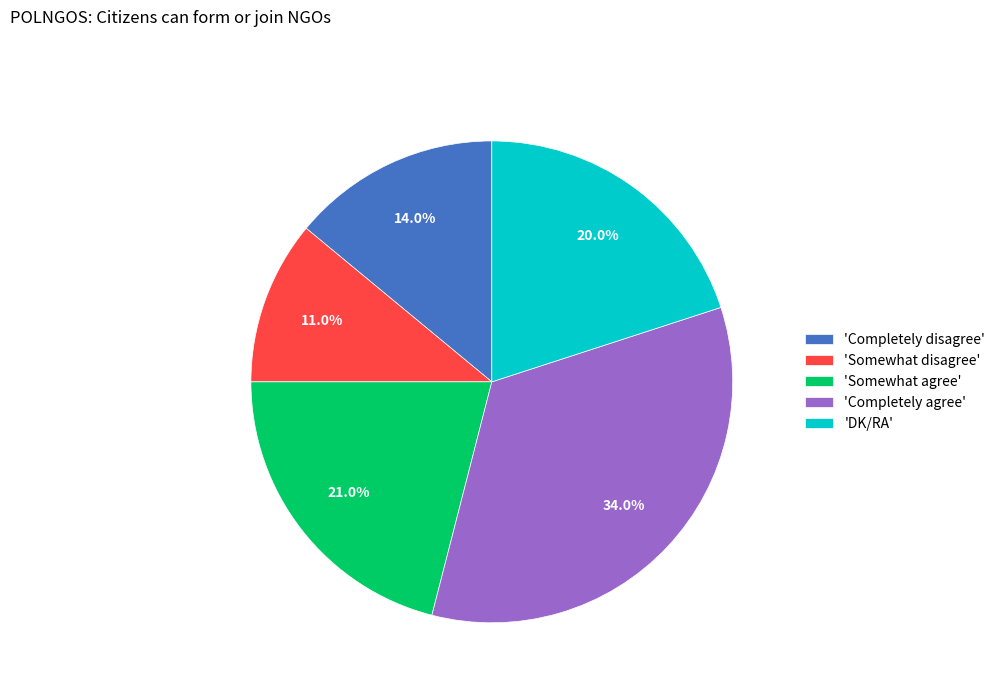

Which slice is the smallest?

'Somewhat disagree'